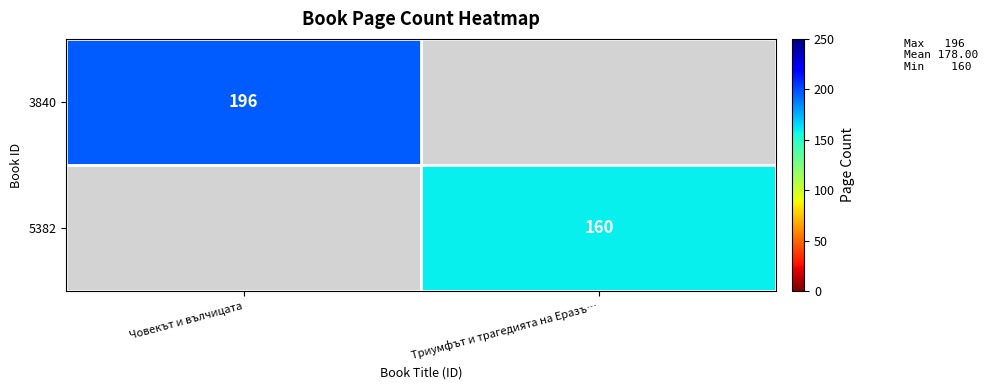

True or false: 3840 has a value of 315 at Човекът и вълчицата.

False